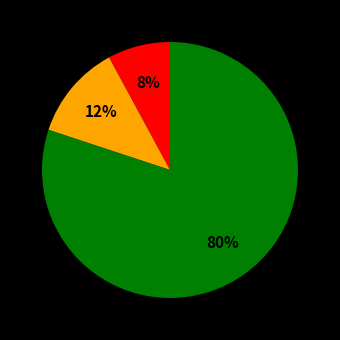

Does any single category account for the majority?

Yes